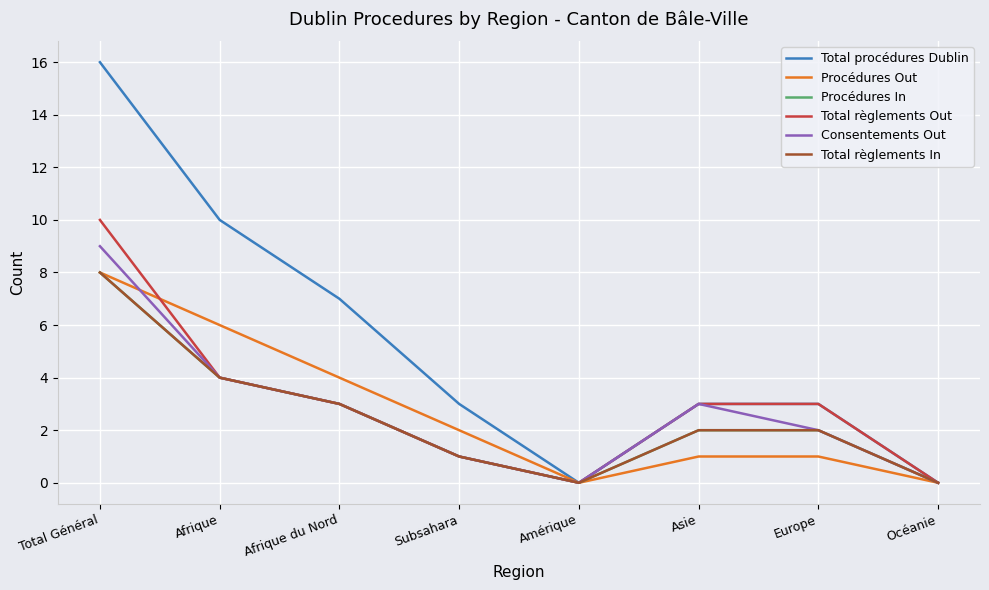

Is the value of Total règlements In at Afrique greater than the value of Procédures Out at Asie?

Yes